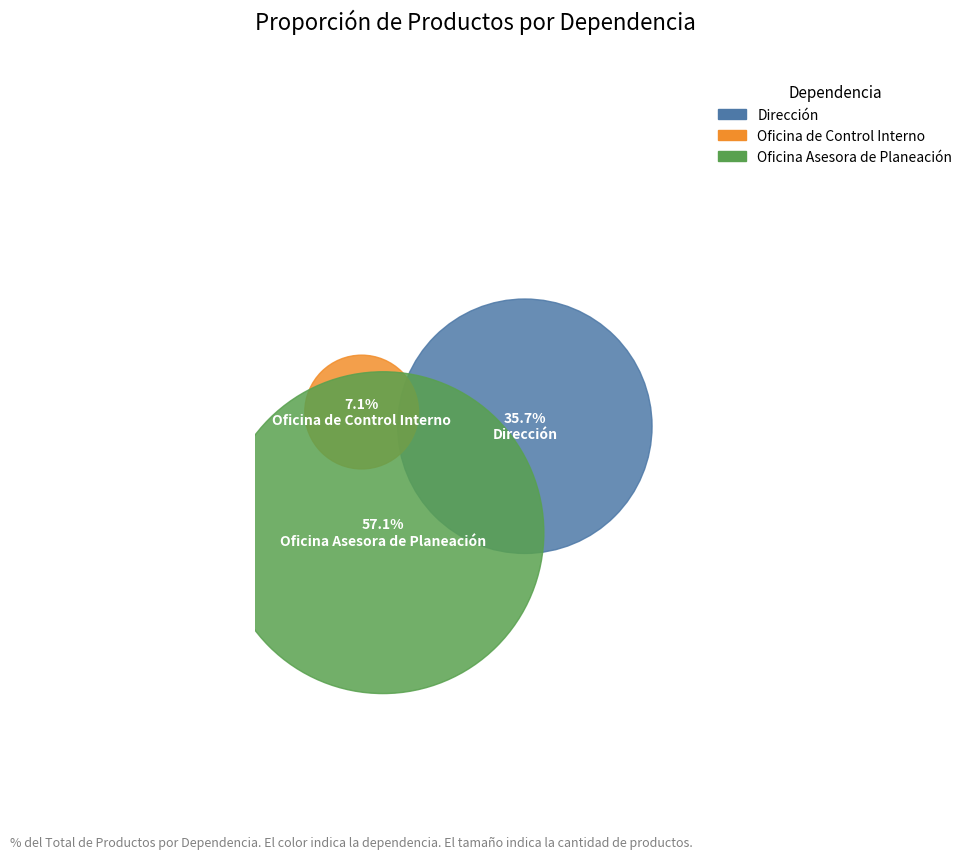

Which slice is the largest?

3. Oficina Asesora de Planeación